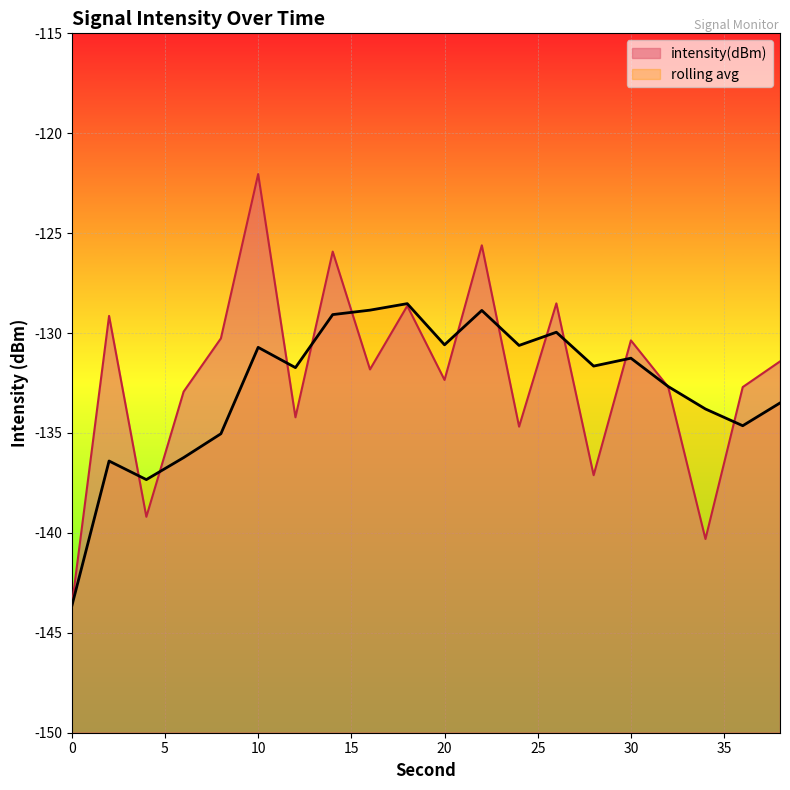

At which category does the data reach its first local valley?

4